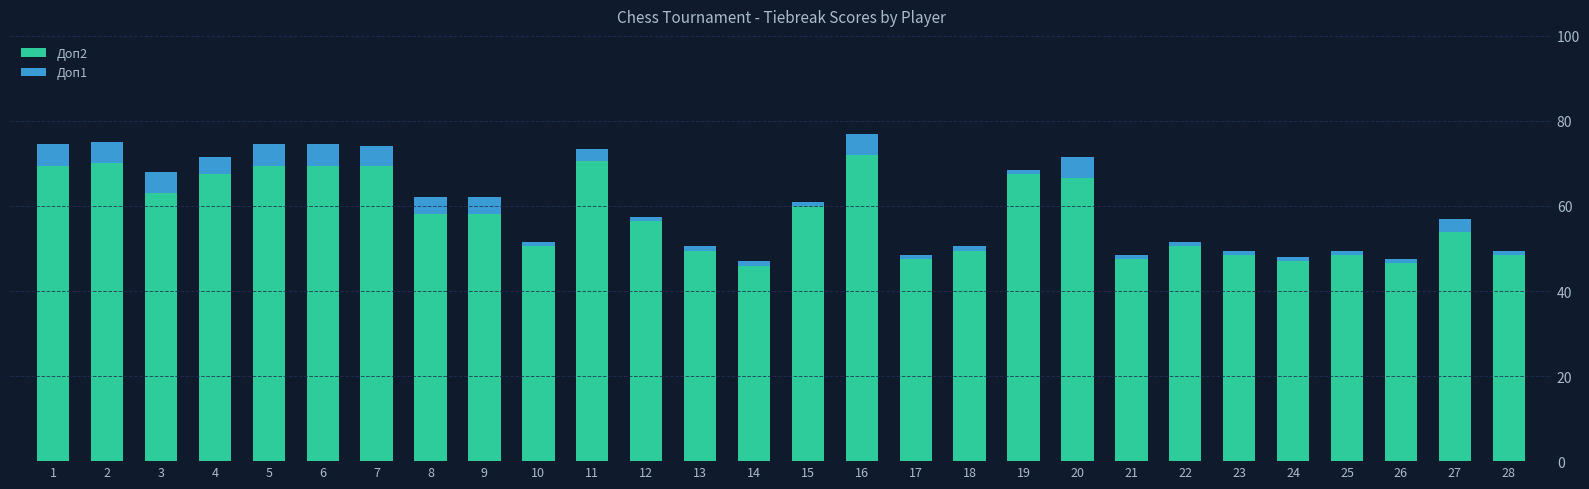

Count the number of data series in this chart.

2